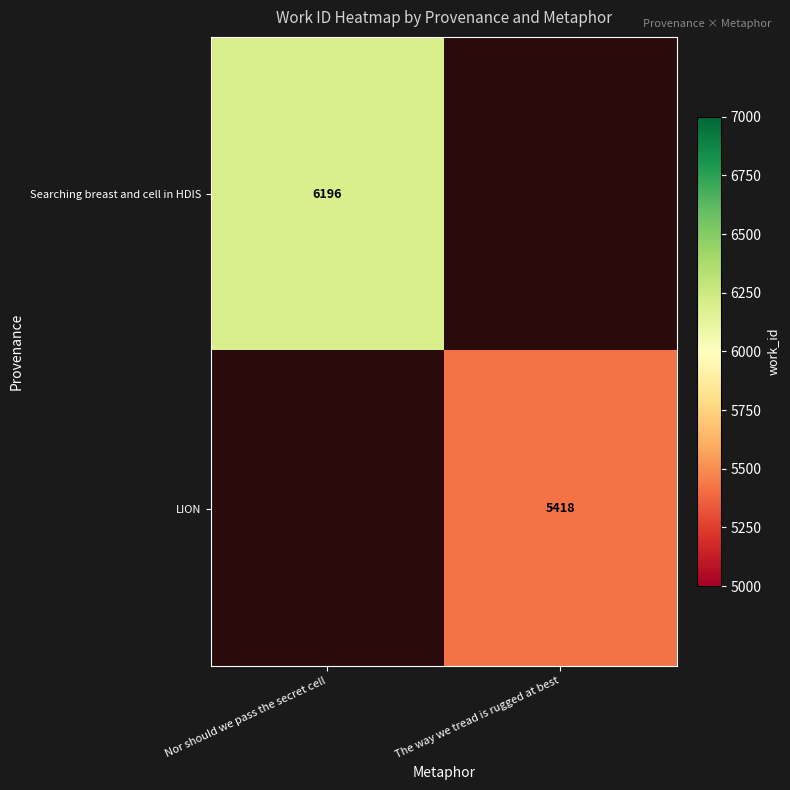

At which category does the chart reach its minimum across all series?

The way we tread is rugged at best